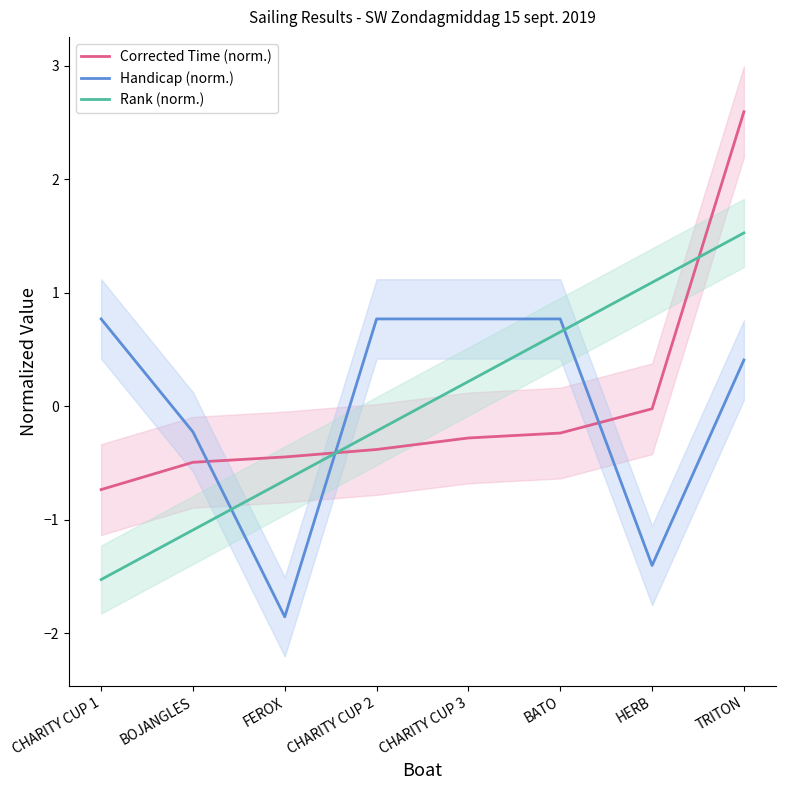

True or false: Handicap (norm.) and Corrected Time (norm.) cross at least once.

True